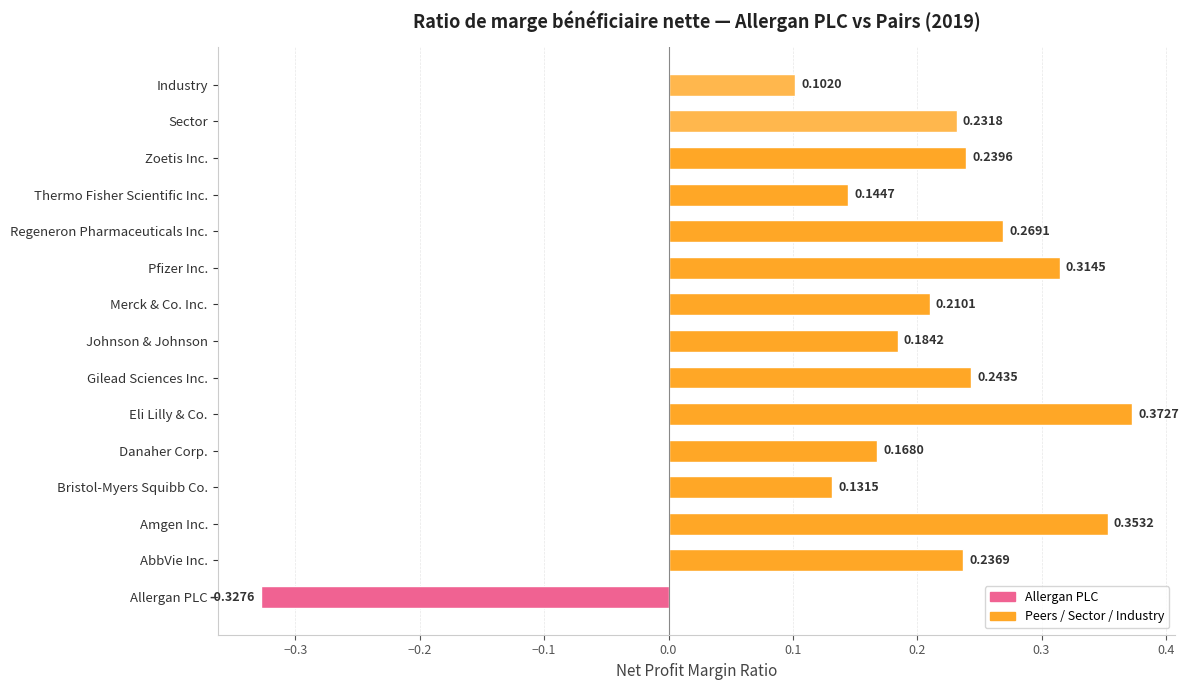

List the labels in order of value, largest first.

Eli Lilly & Co., Amgen Inc., Pfizer Inc., Regeneron Pharmaceuticals Inc., Gilead Sciences Inc., Zoetis Inc., AbbVie Inc., Sector, Merck & Co. Inc., Johnson & Johnson, Danaher Corp., Thermo Fisher Scientific Inc., Bristol-Myers Squibb Co., Industry, Allergan PLC